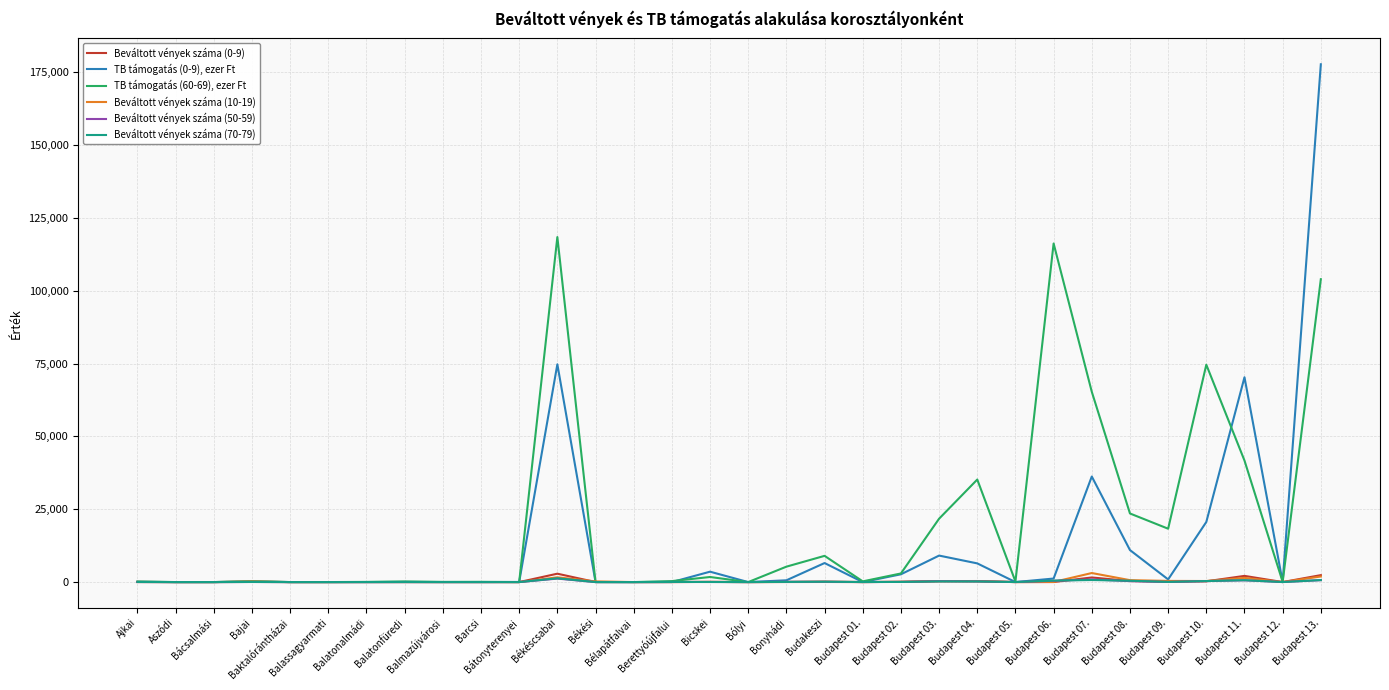

Rank the series by their maximum value, from lowest to highest.

Beváltott vények száma (50-59), Beváltott vények száma (70-79), Beváltott vények száma (0-9), Beváltott vények száma (10-19), TB támogatás (60-69), ezer Ft, TB támogatás (0-9), ezer Ft